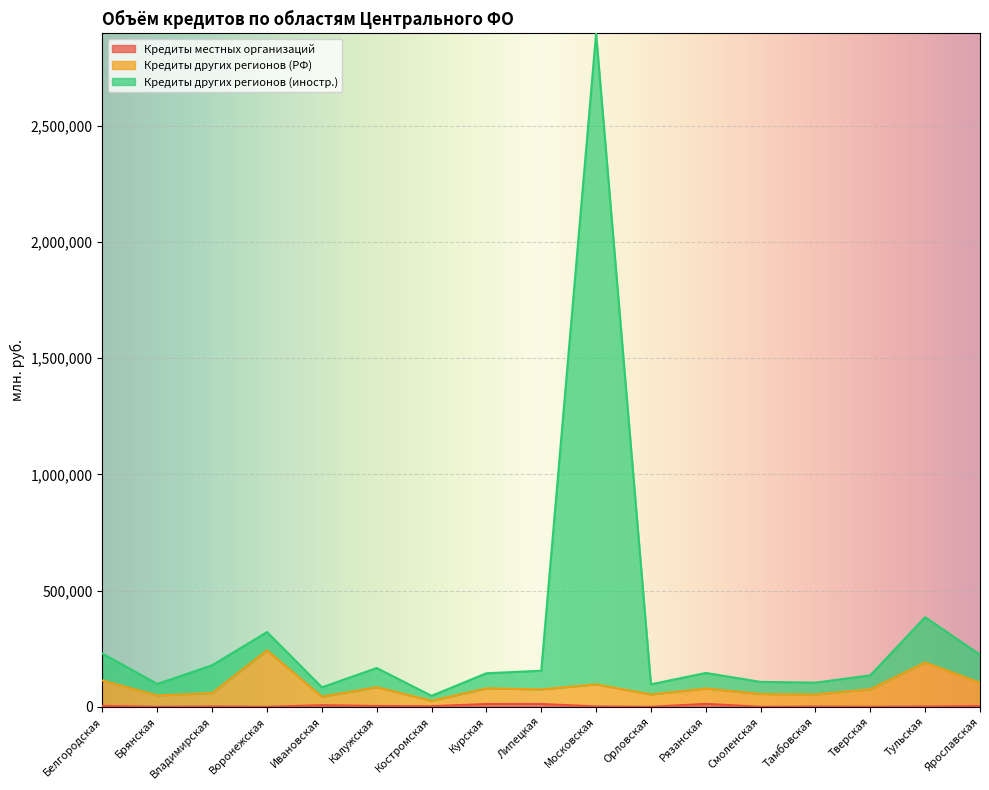

What is the value of the Кредиты местных организаций point at the 6th from the left?

3478